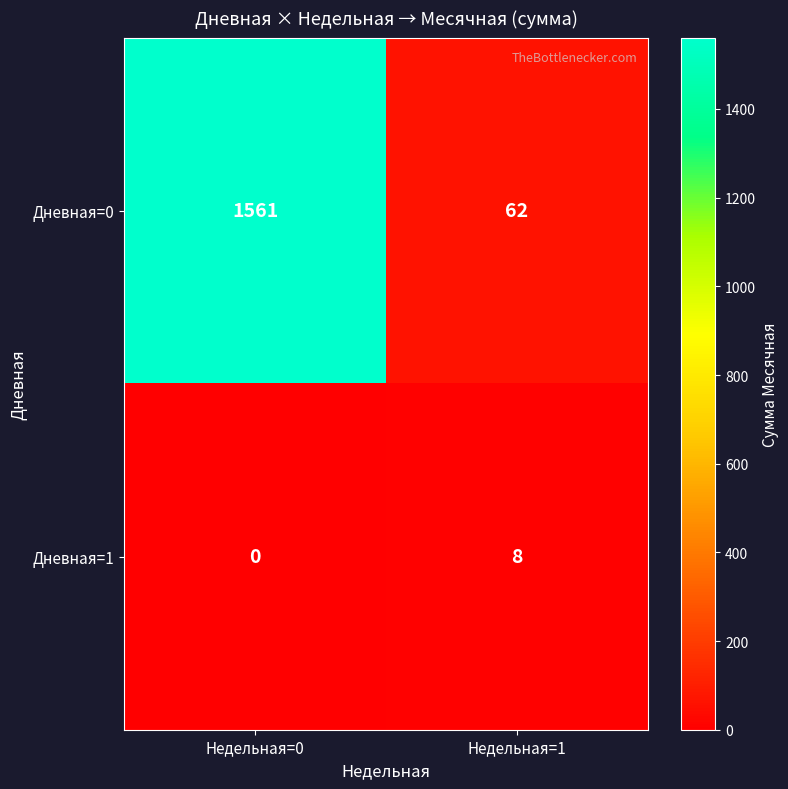

Which series has the widest spread of values?

Дневная=0